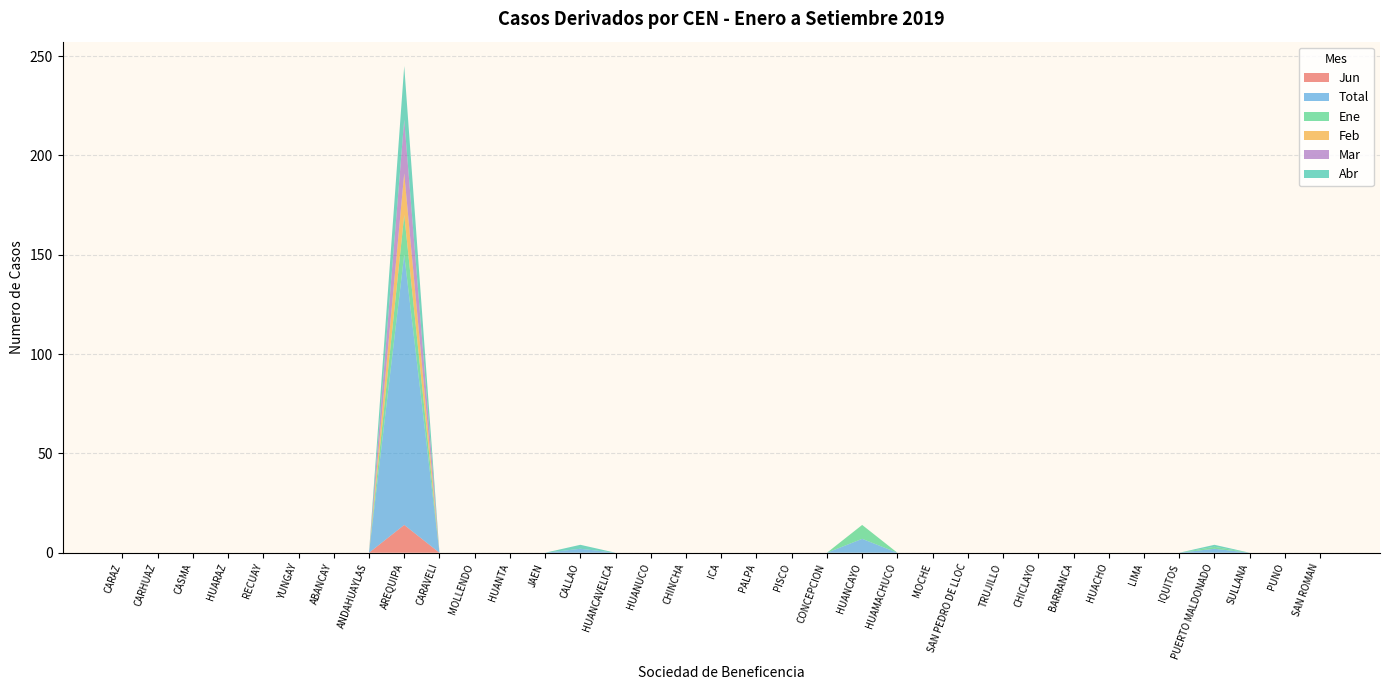

Reading right to left, what are all the values shown in this chart?

Jun: 0	0	0	0	0	0	0	0	0	0	0	0	0	0	0	0	0	0	0	0	0	0	0	0	0	0	14	0	0	0	0	0	0	0	0
Total: 0	0	0	2	0	0	0	0	0	0	0	0	0	7	0	0	0	0	0	0	0	2	0	0	0	0	136	0	0	0	0	0	0	0	0
Ene: 0	0	0	1	0	0	0	0	0	0	0	0	0	7	0	0	0	0	0	0	0	0	0	0	0	0	20	0	0	0	0	0	0	0	0
Feb: 0	0	0	0	0	0	0	0	0	0	0	0	0	0	0	0	0	0	0	0	0	0	0	0	0	0	21	0	0	0	0	0	0	0	0
Mar: 0	0	0	0	0	0	0	0	0	0	0	0	0	0	0	0	0	0	0	0	0	0	0	0	0	0	27	0	0	0	0	0	0	0	0
Abr: 0	0	0	1	0	0	0	0	0	0	0	0	0	0	0	0	0	0	0	0	0	2	0	0	0	0	27	0	0	0	0	0	0	0	0